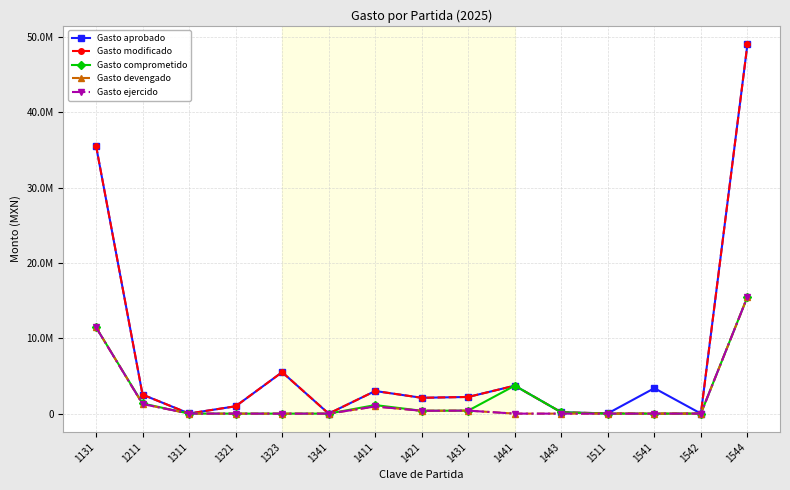

At how many categories does at least one series exceed 19706331?

2